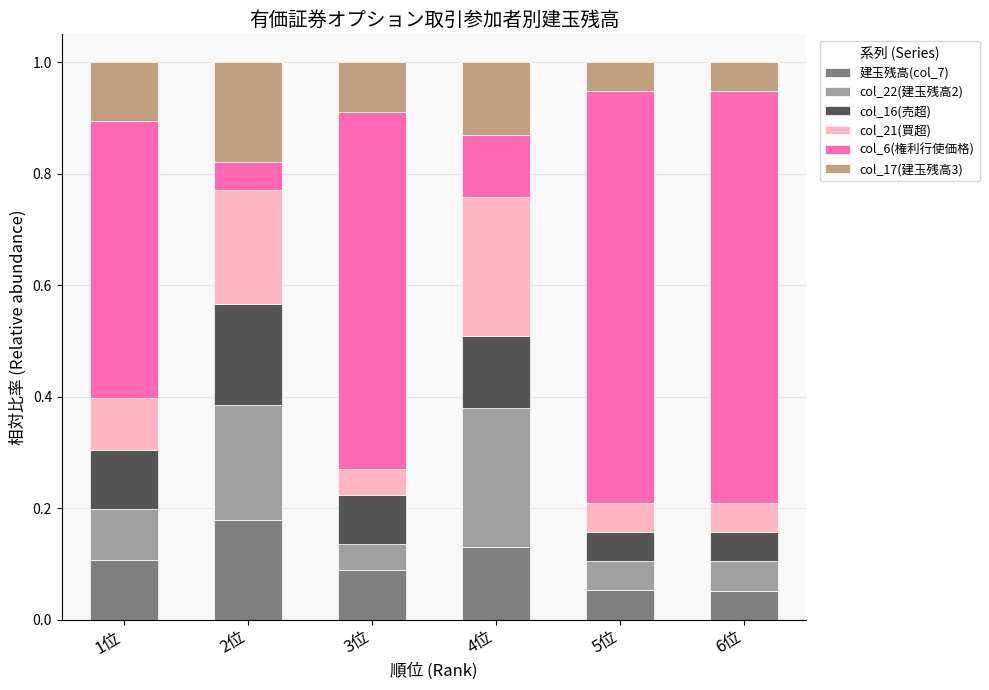

How many 建玉残高(col_7) values are between 0 and 1?

6